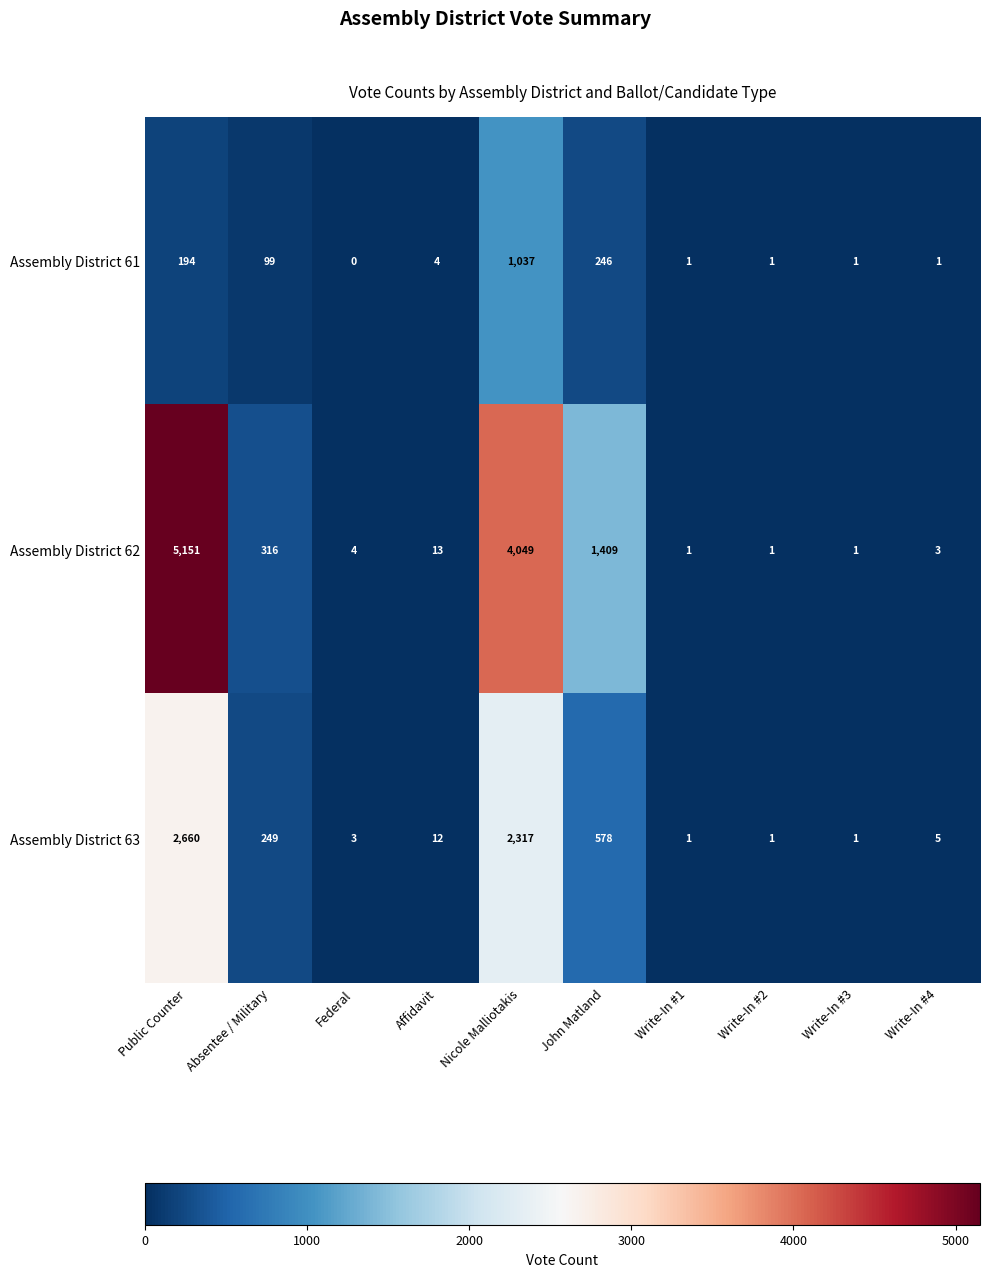

What is the difference between the second highest and minimum values in the Assembly District 62 series?

4048